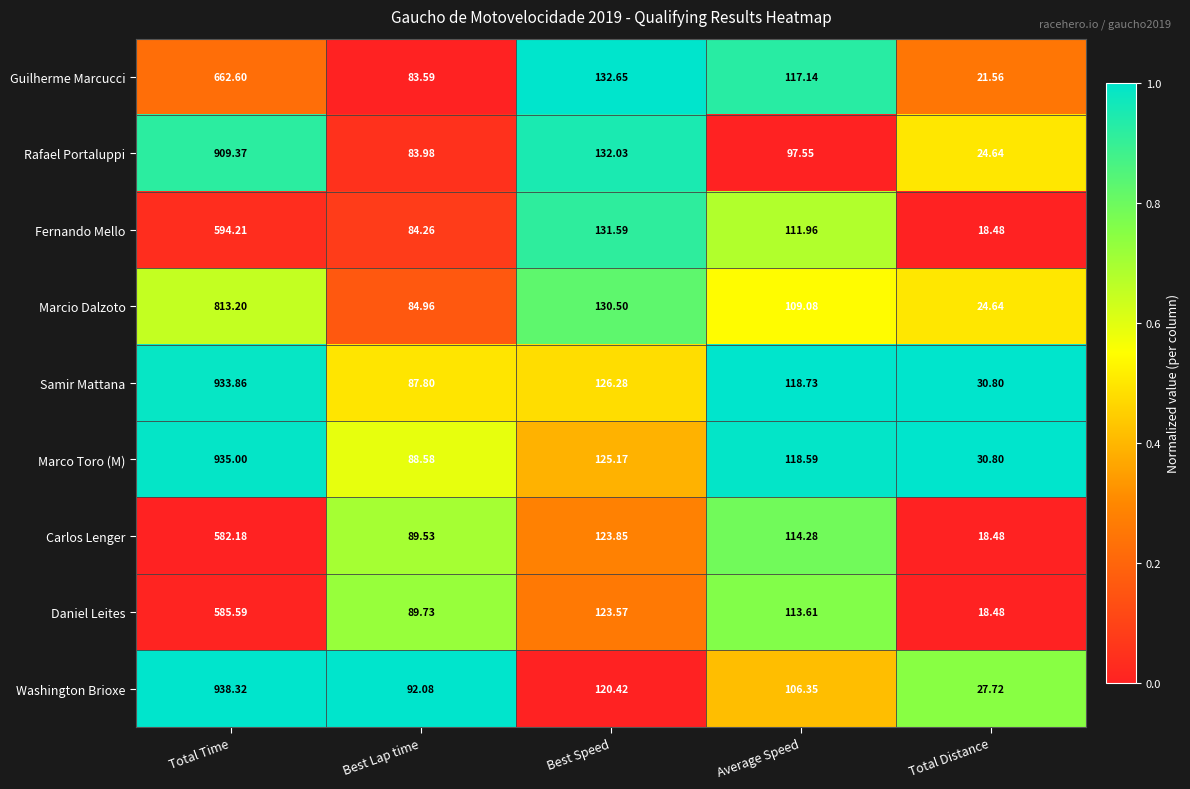

At which label is Washington Brioxe closest to 483?

Best Speed